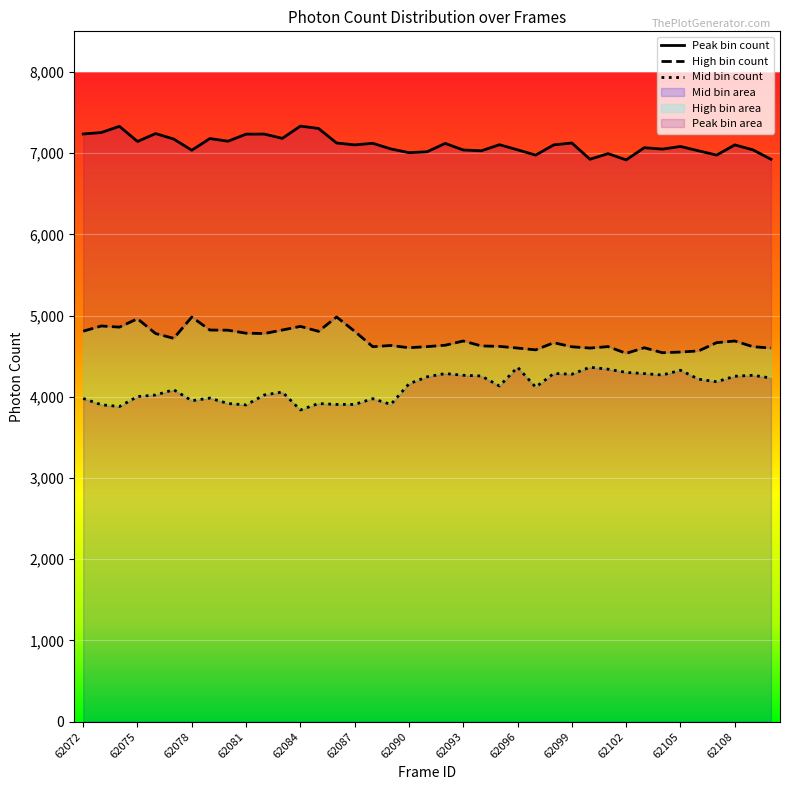

Count the number of categories in the chart.

39